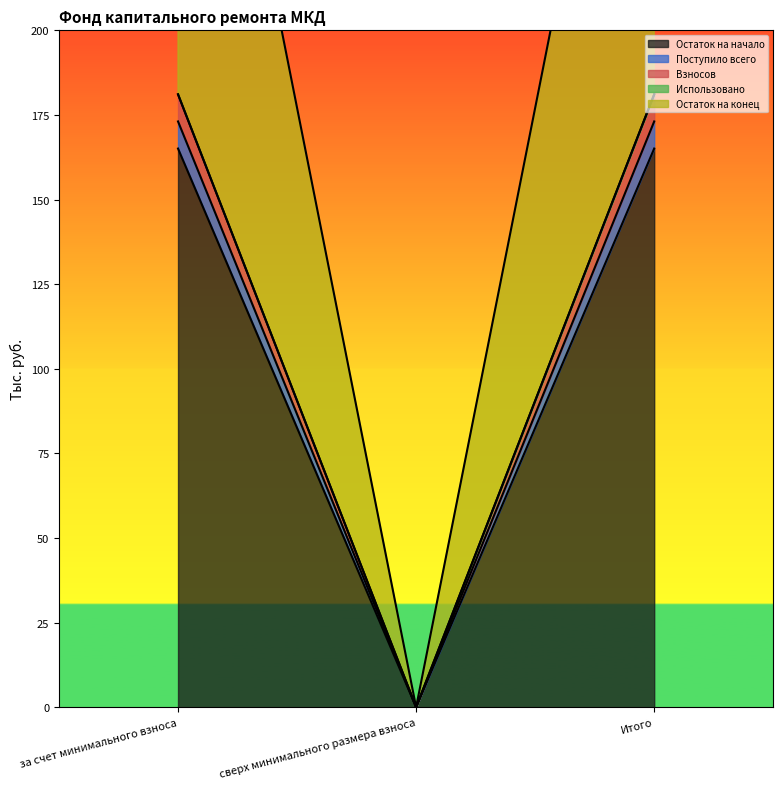

Is it true that Остаток на конец equals 283.0 at за счет минимального взноса?

False